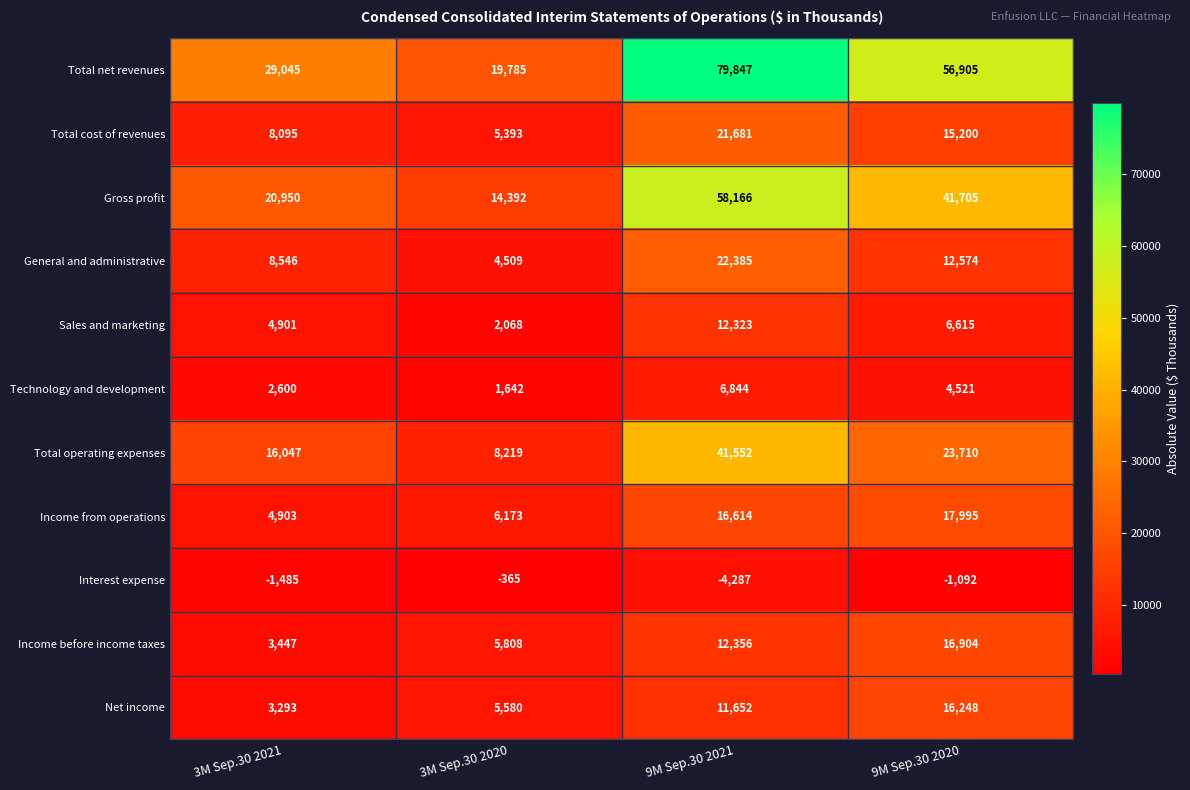

Is it true that Sales and marketing equals 20185 at 9M Sep.30 2021?

False